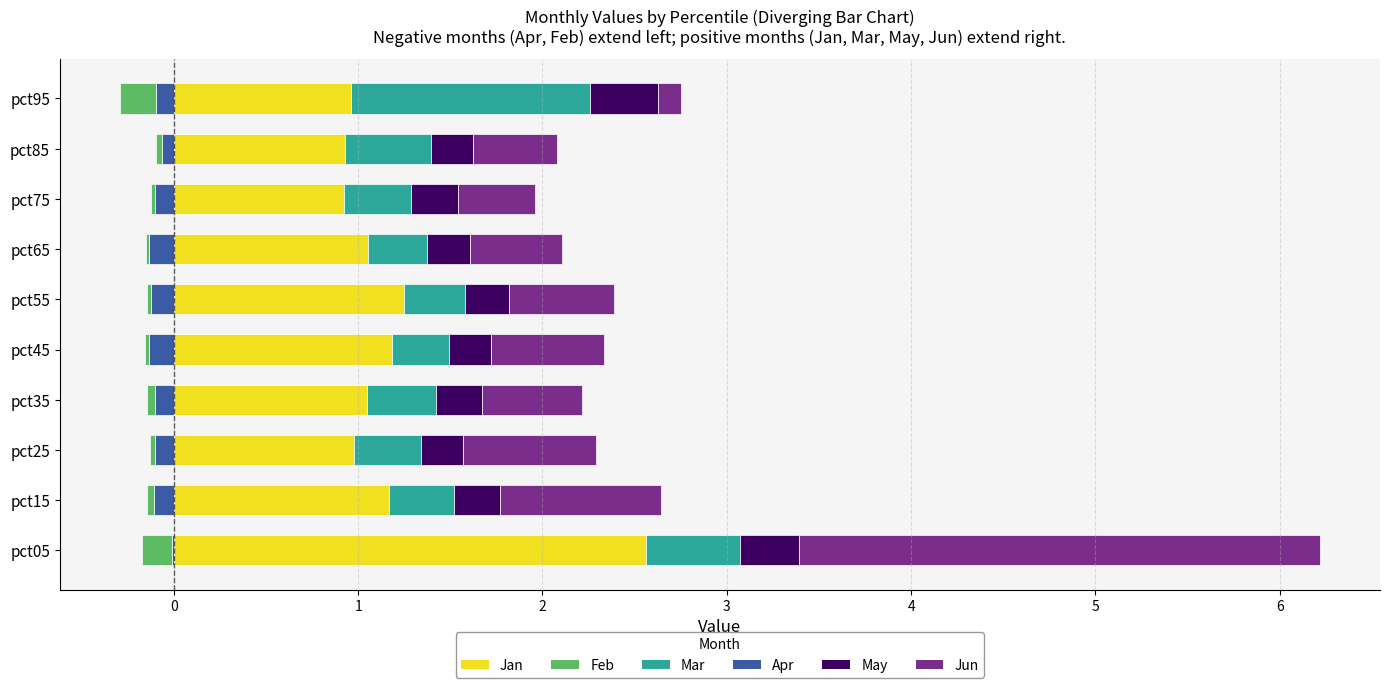

What is the minimum value for Jun?

0.1